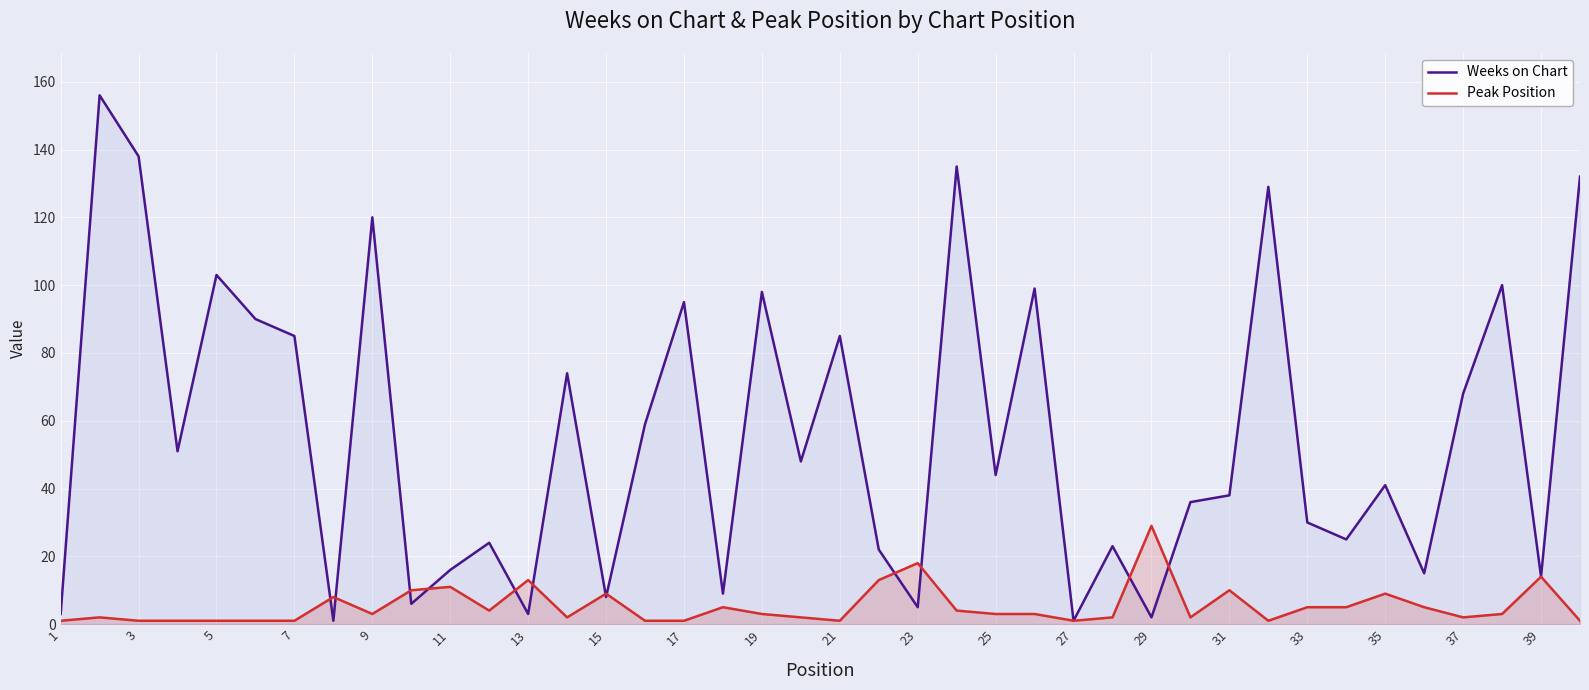

The value of Weeks on Chart at 7 is 42. True or false?

False